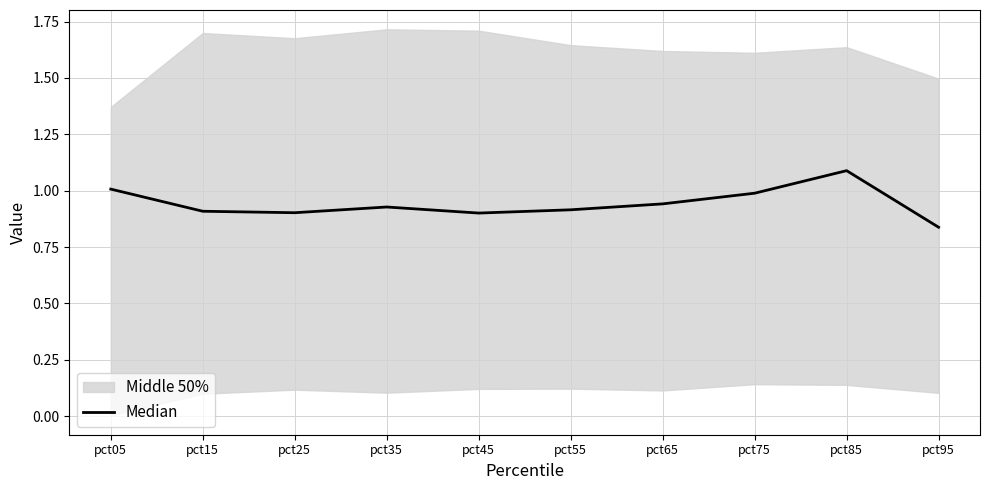

Read the value at pct85.

1.1